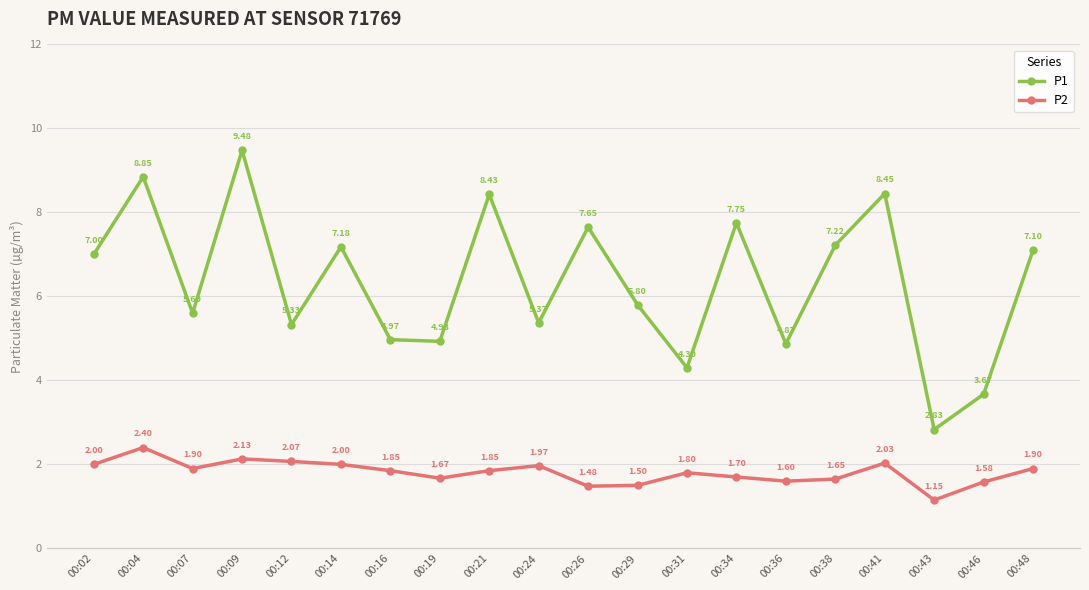

What is the average value of the P1 series?

6.3